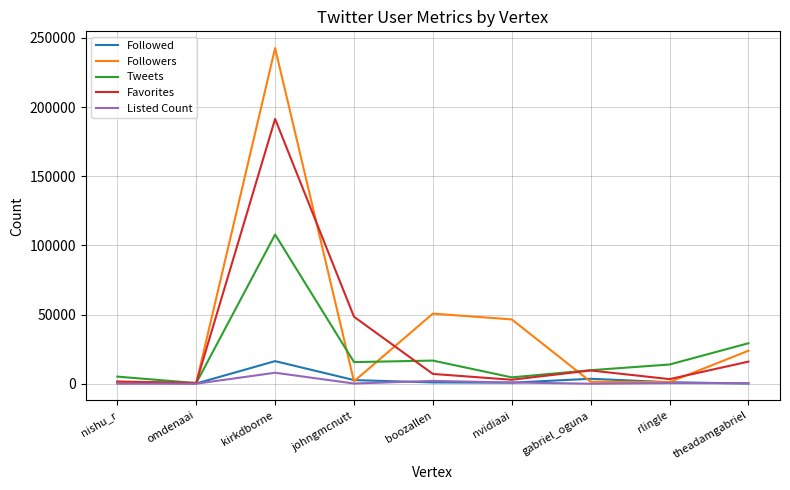

Which category has the highest value in the Followed series?

kirkdborne